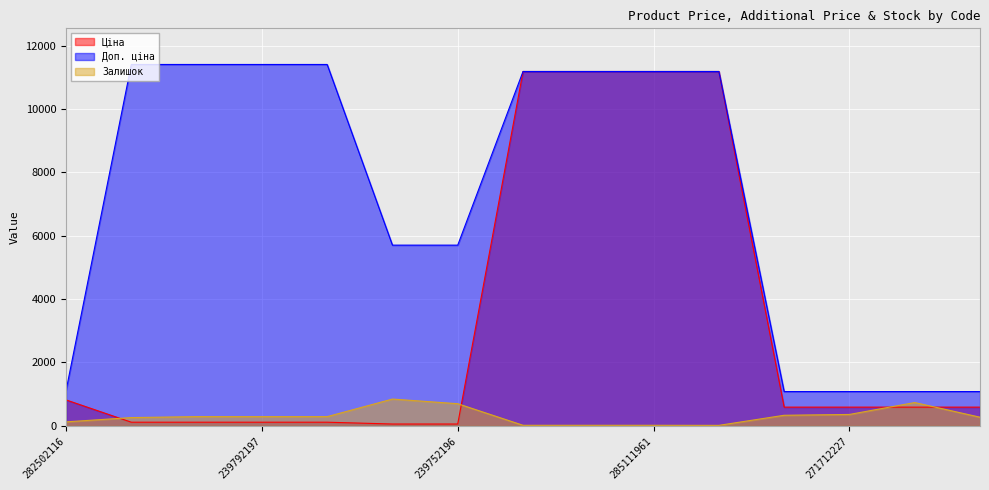

Reading right to left, extract all data points from this chart.

Ціна: 271702229=589.9	271702230=589.9	271712227=589.9	271712228=589.9	285111912=11188.2	285111961=11188.2	285112217=11188.2	285112220=11188.2	239752196=57.0	239752197=57.0	239792196=114.1	239792197=114.1	247132180=114.1	247132181=114.1	282502116=818.5
Доп. ціна: 271702229=1081.7	271702230=1081.7	271712227=1081.7	271712228=1081.7	285111912=11188.2	285111961=11188.2	285112217=11188.2	285112220=11188.2	239752196=5705.0	239752197=5705.0	239792196=11410.0	239792197=11410.0	247132180=11410.0	247132181=11410.0	282502116=1109.2
Залишок: 271702229=272.0	271702230=735.0	271712227=359.0	271712228=333.0	285111912=15.0	285111961=17.0	285112217=17.0	285112220=17.0	239752196=698.0	239752197=845.0	239792196=290.0	239792197=289.0	247132180=290.0	247132181=260.0	282502116=125.0